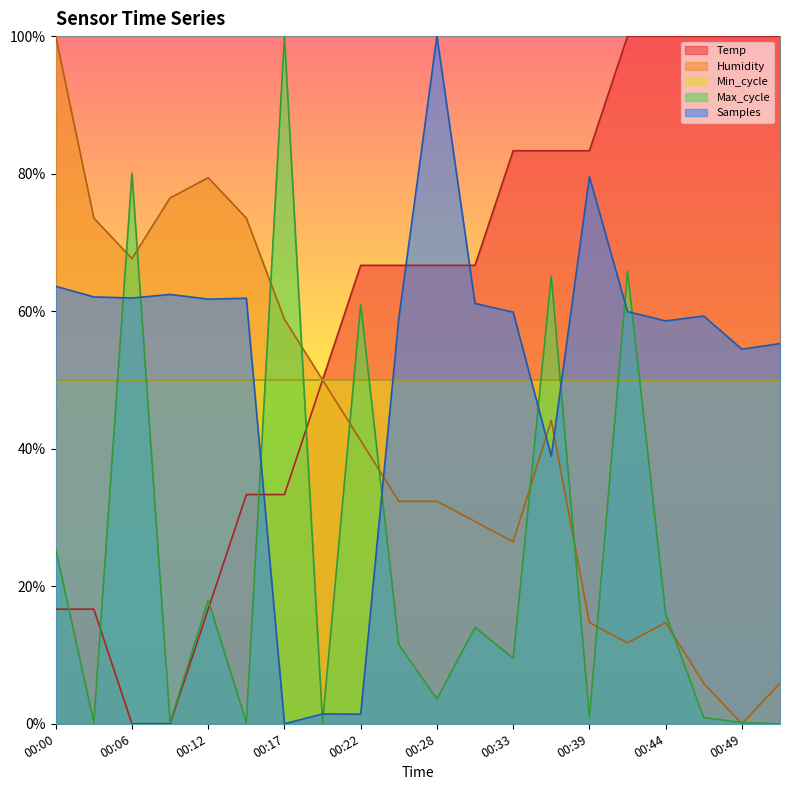

Is the value of Samples at 00:00 greater than the value of Humidity at 00:47?

Yes